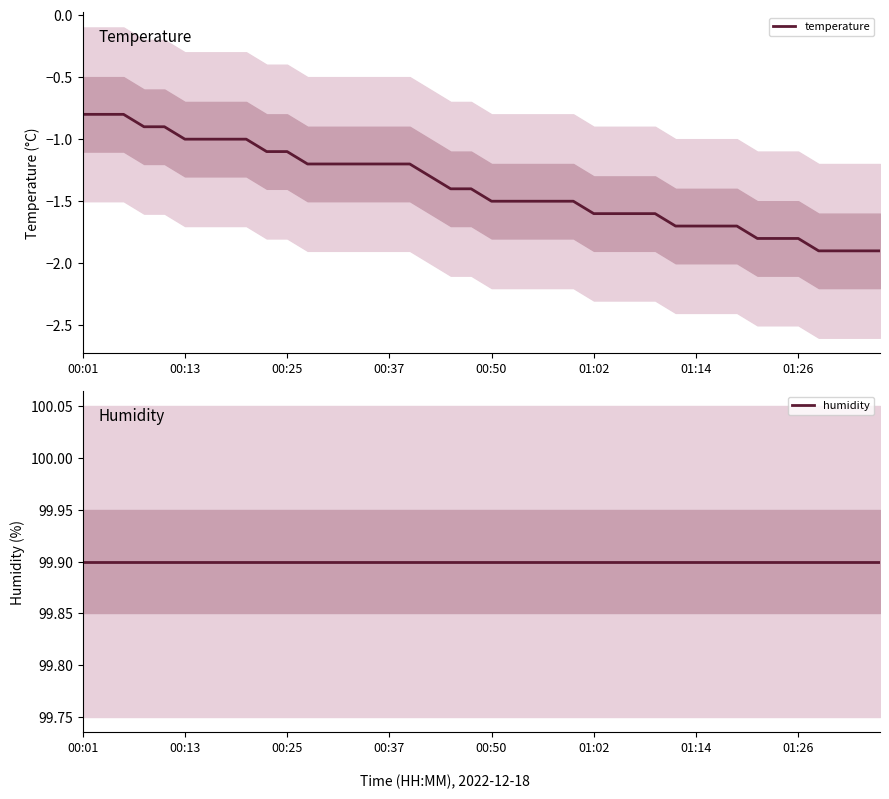

What position from the right is 01:02?

15